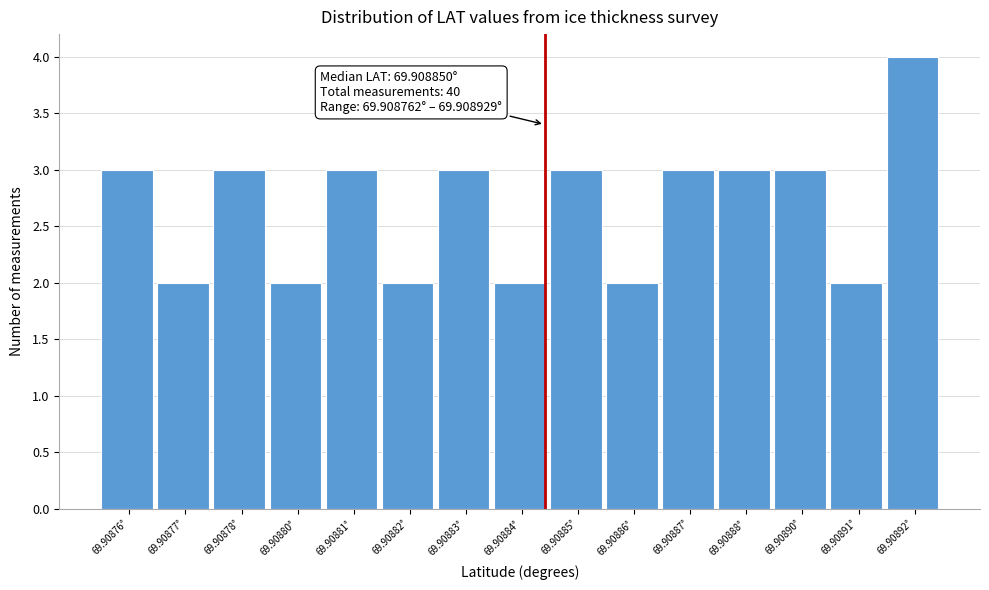

Reading left to right, transcribe all the data shown in this chart.

3	2	3	2	3	2	3	2	3	2	3	3	3	2	4